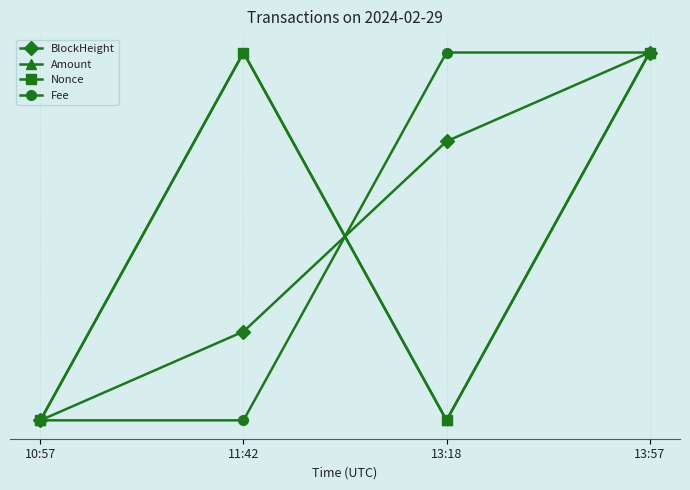

True or false: Nonce has more than 2 interior local peaks.

False